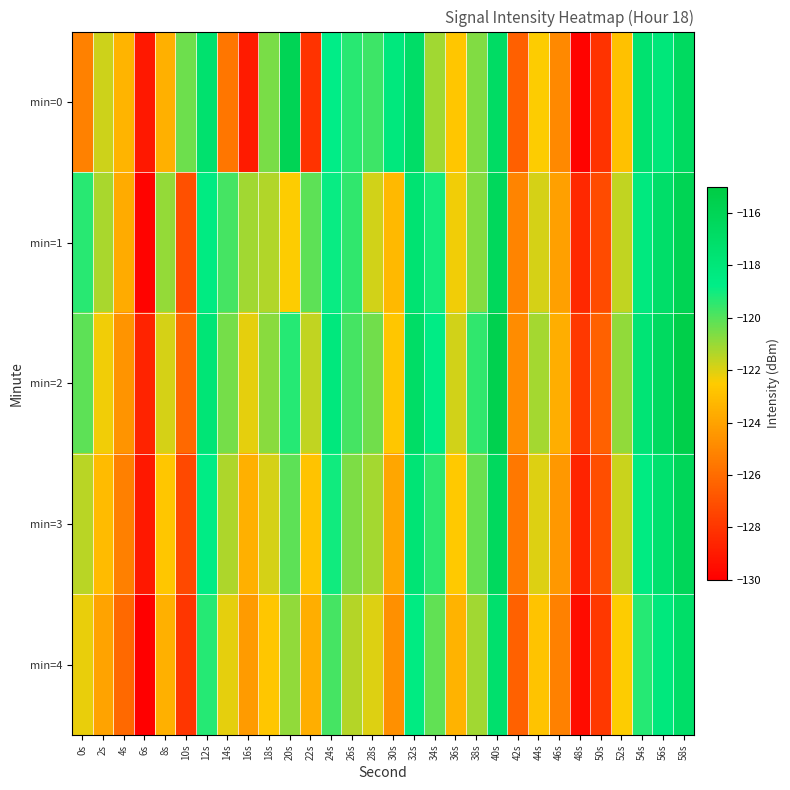

Rank the series by their maximum value, from lowest to highest.

min=4, min=3, min=0, min=1, min=2